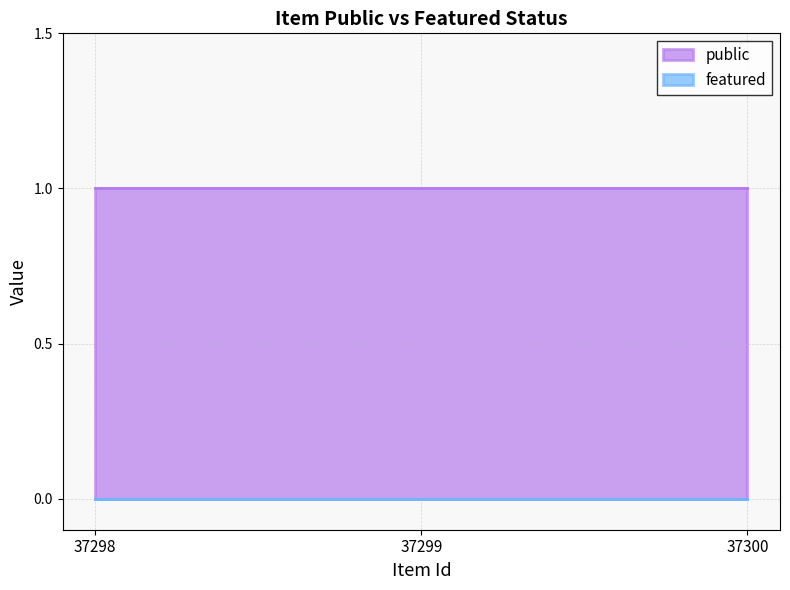

Reading left to right, extract all data points from this chart.

public: 37298=1	37299=1	37300=1
featured: 37298=0	37299=0	37300=0